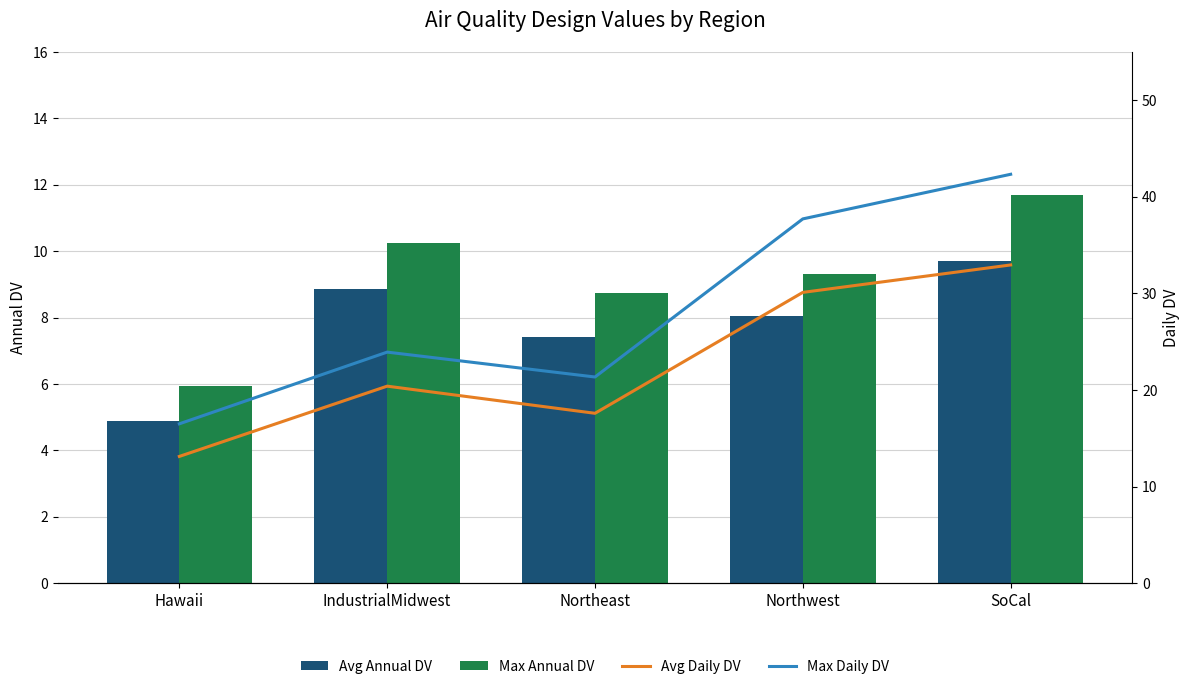

What is the difference between the highest and lowest values at SoCal?

32.6